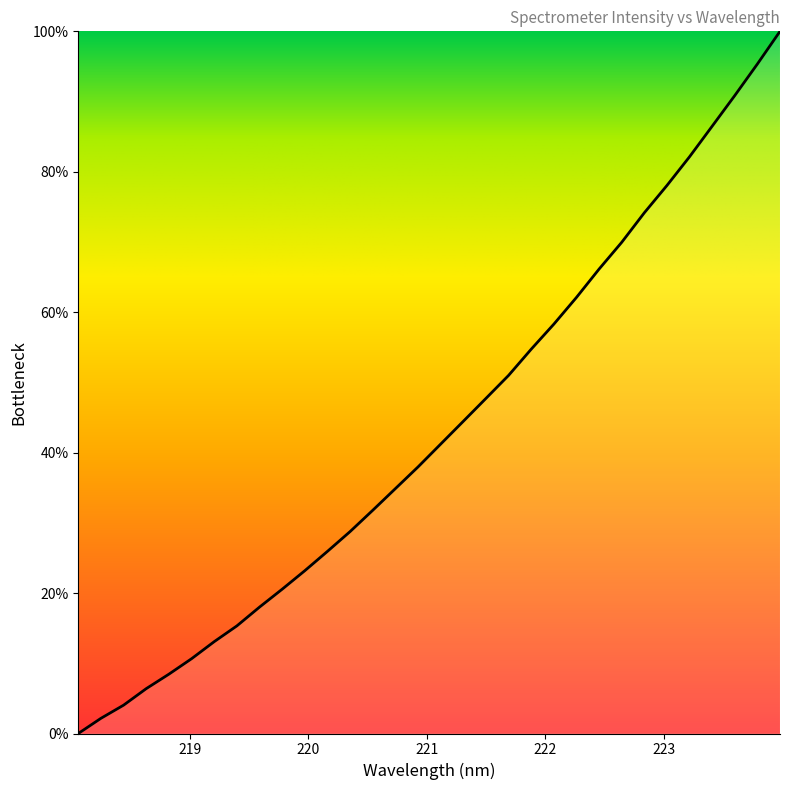

What is the maximum value shown in the chart?

100.0